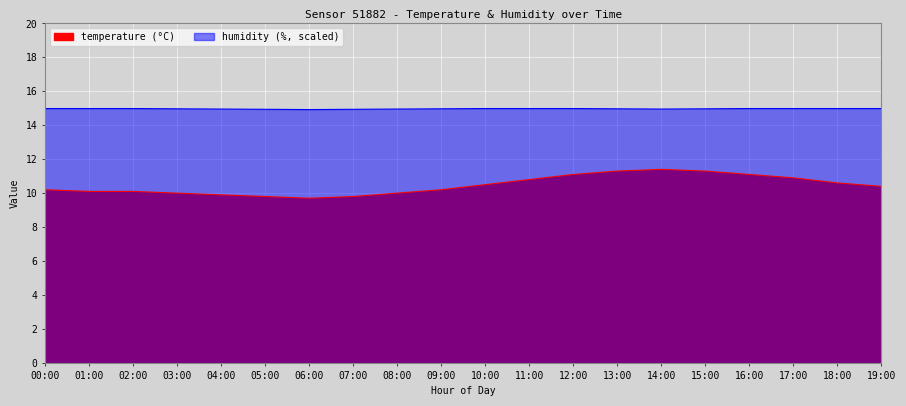

What is the greatest value displayed?

15.0